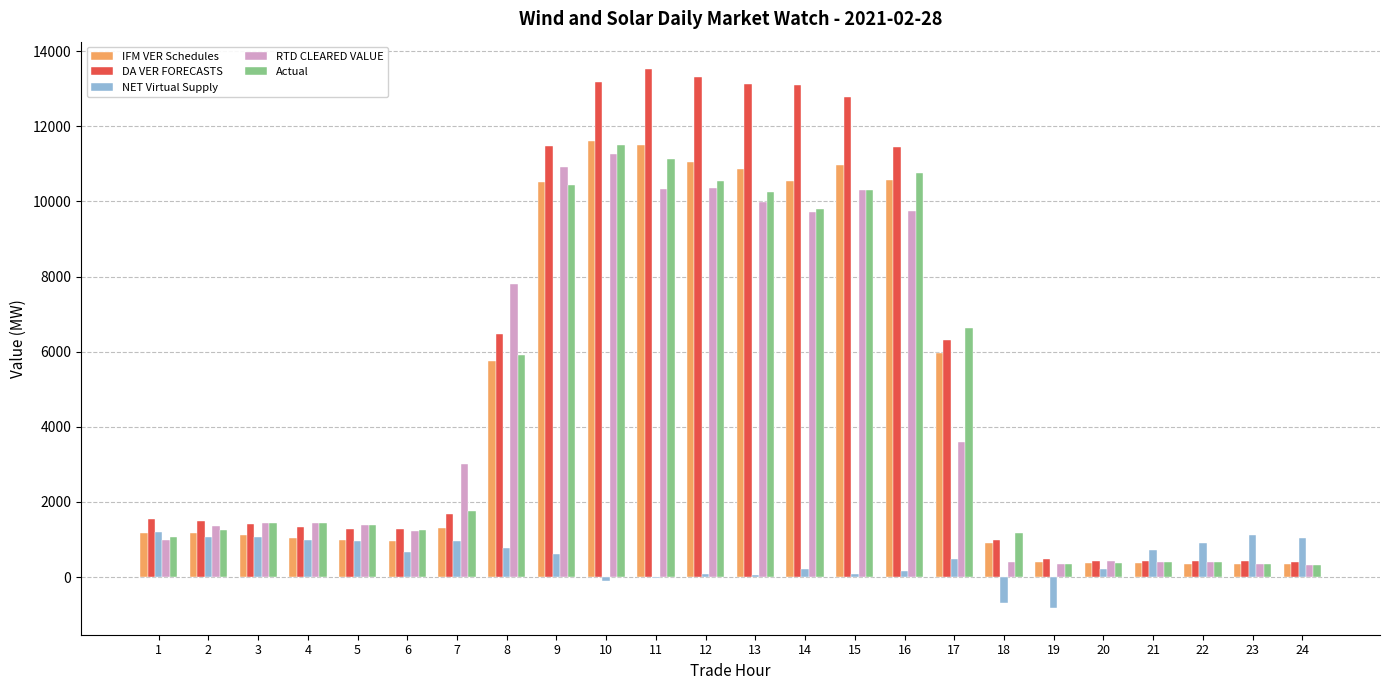

At which label is Actual closest to 5908?

8